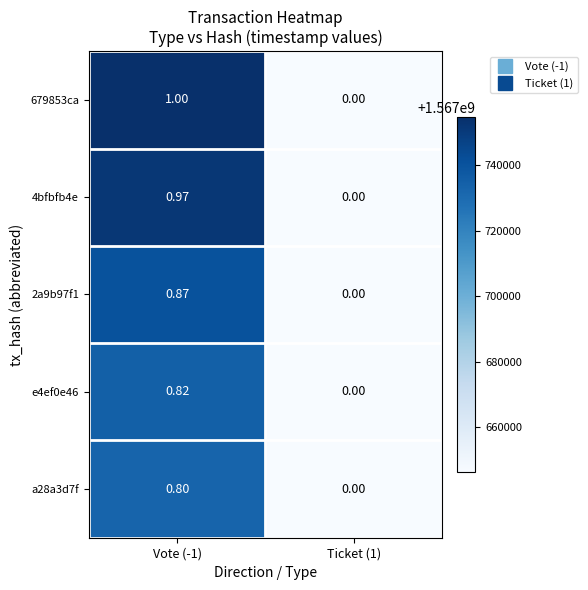

Which category has the lowest value across all series?

Ticket (1)